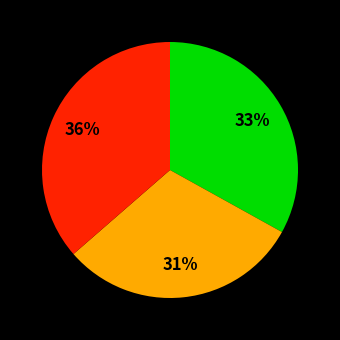

To the nearest percent, what is the average slice percentage?

33%